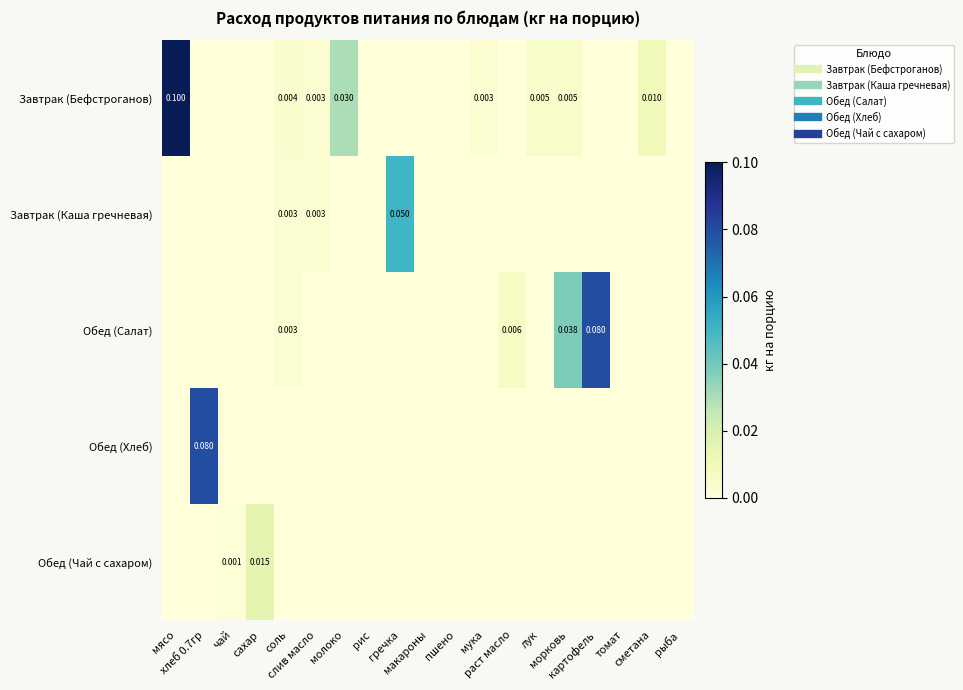

True or false: Обед (Салат) has a value of 0.0 at морковь.

True